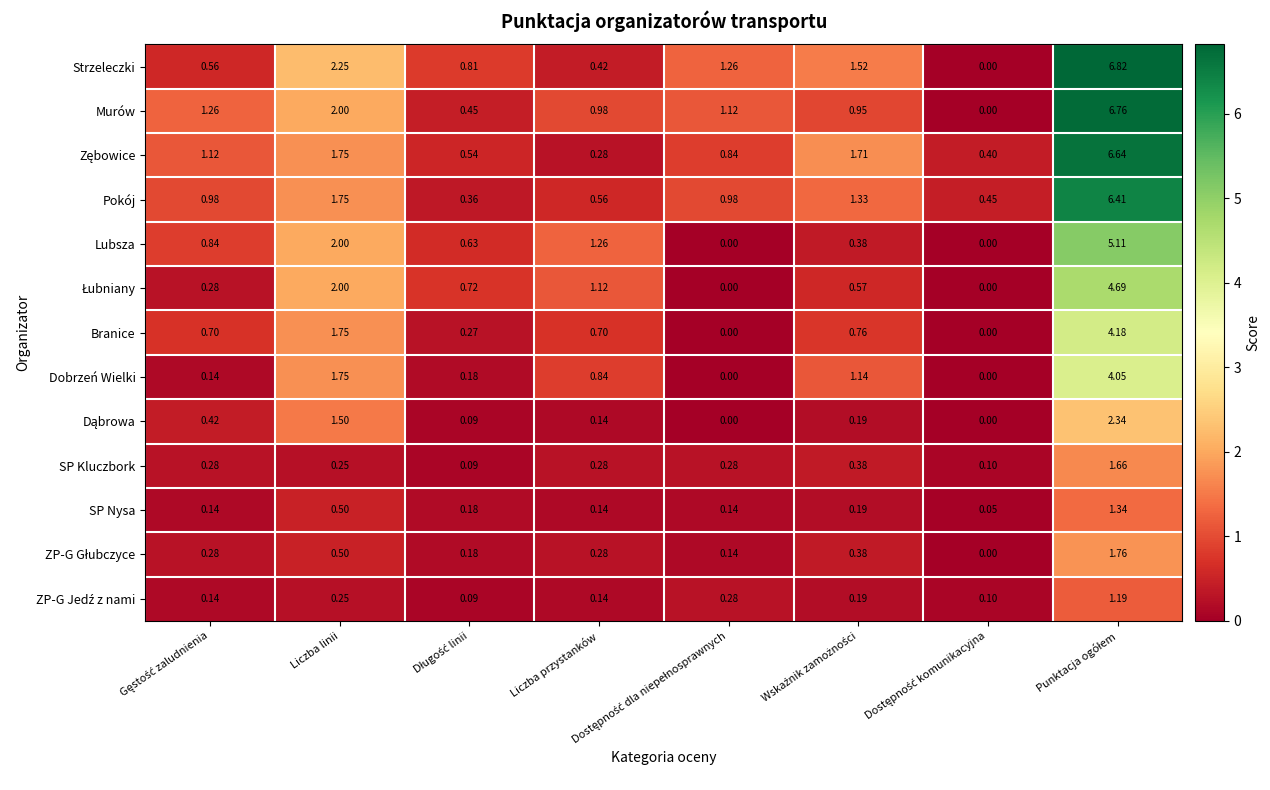

At which label is Dobrzeń Wielki closest to 2?

Liczba linii